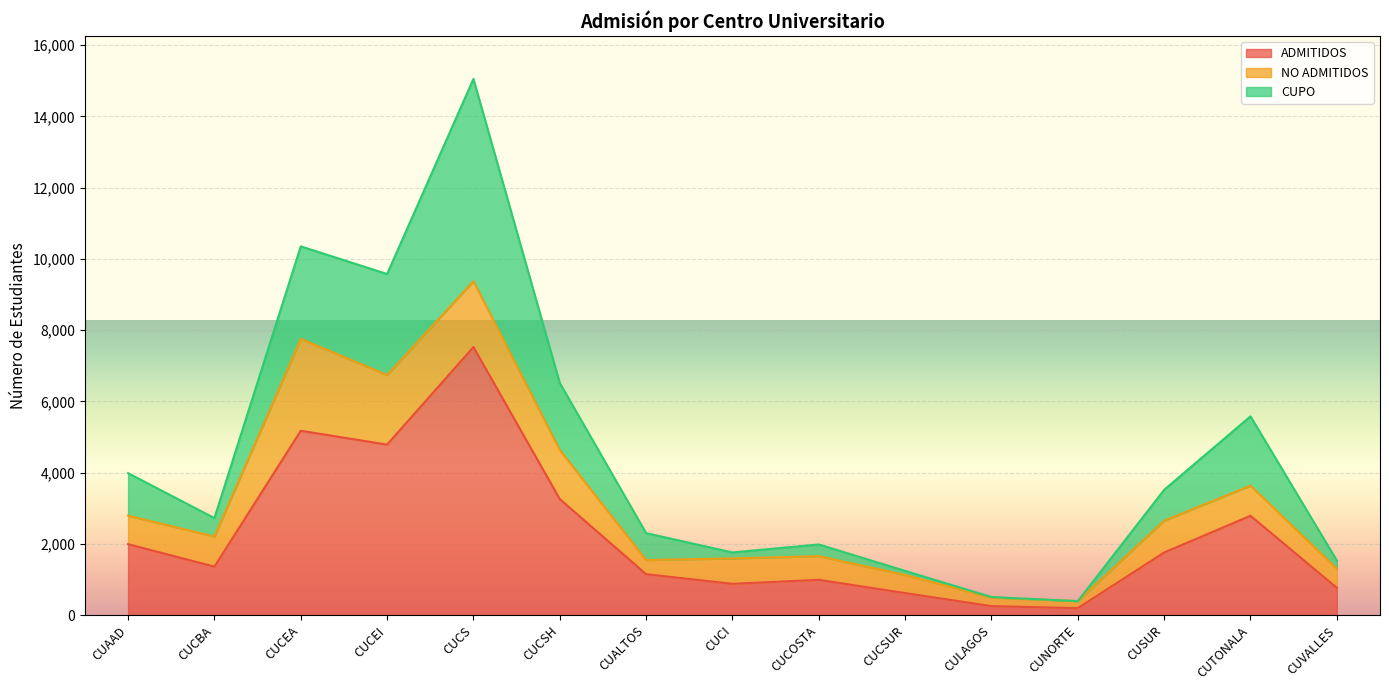

How many intersections are there between CUPO and NO ADMITIDOS?

5